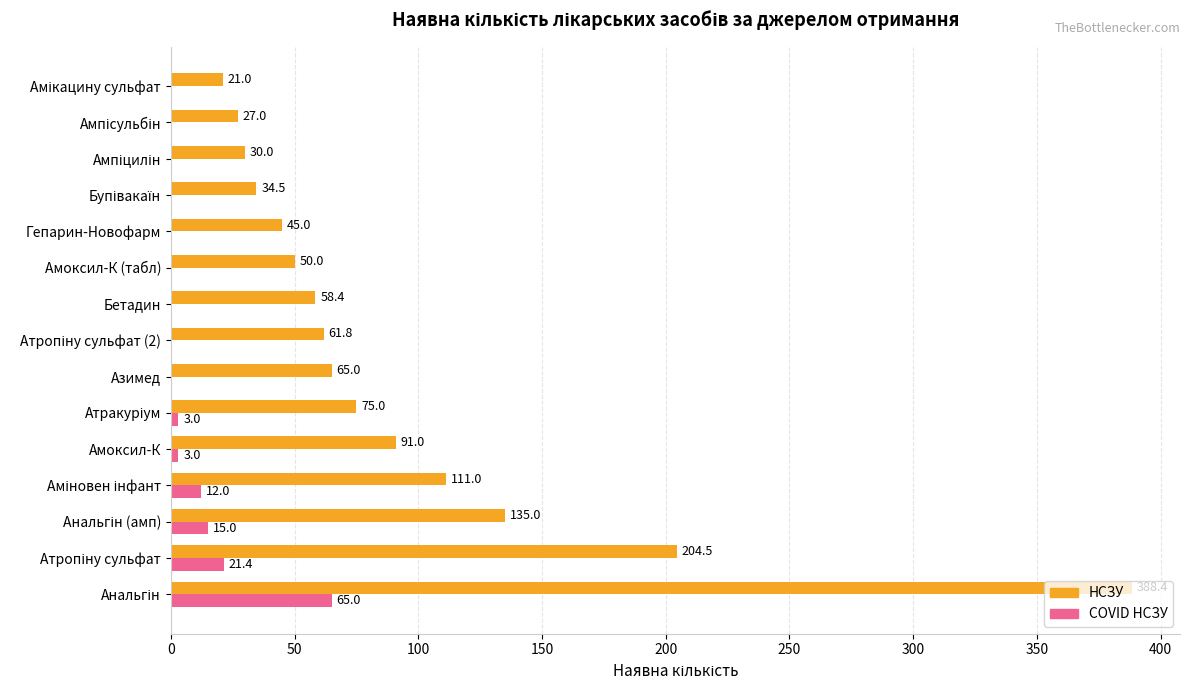

What are all the series names shown in the legend?

НСЗУ, COVID НСЗУ